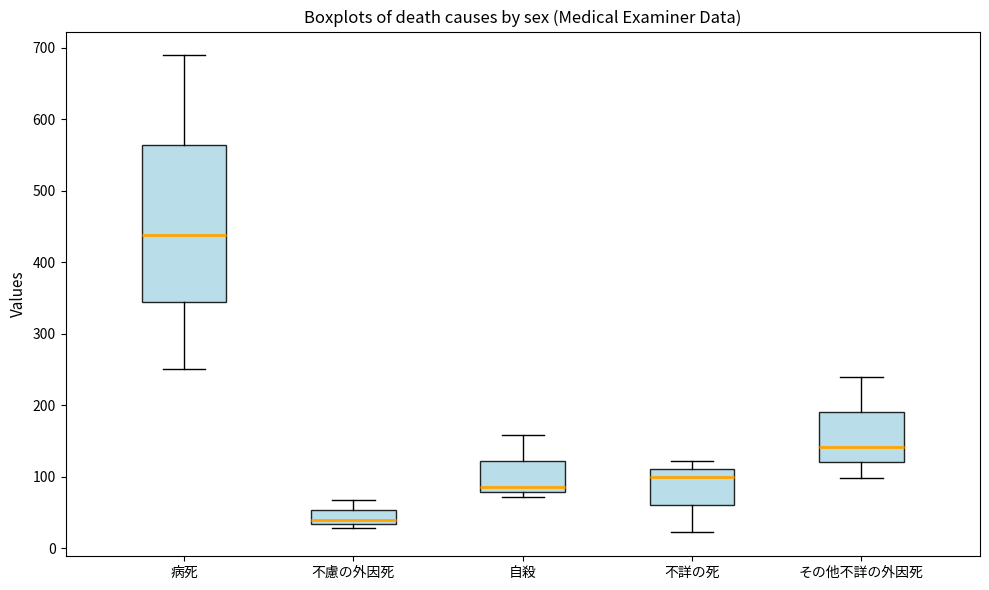

Which box has the highest median line?

病死